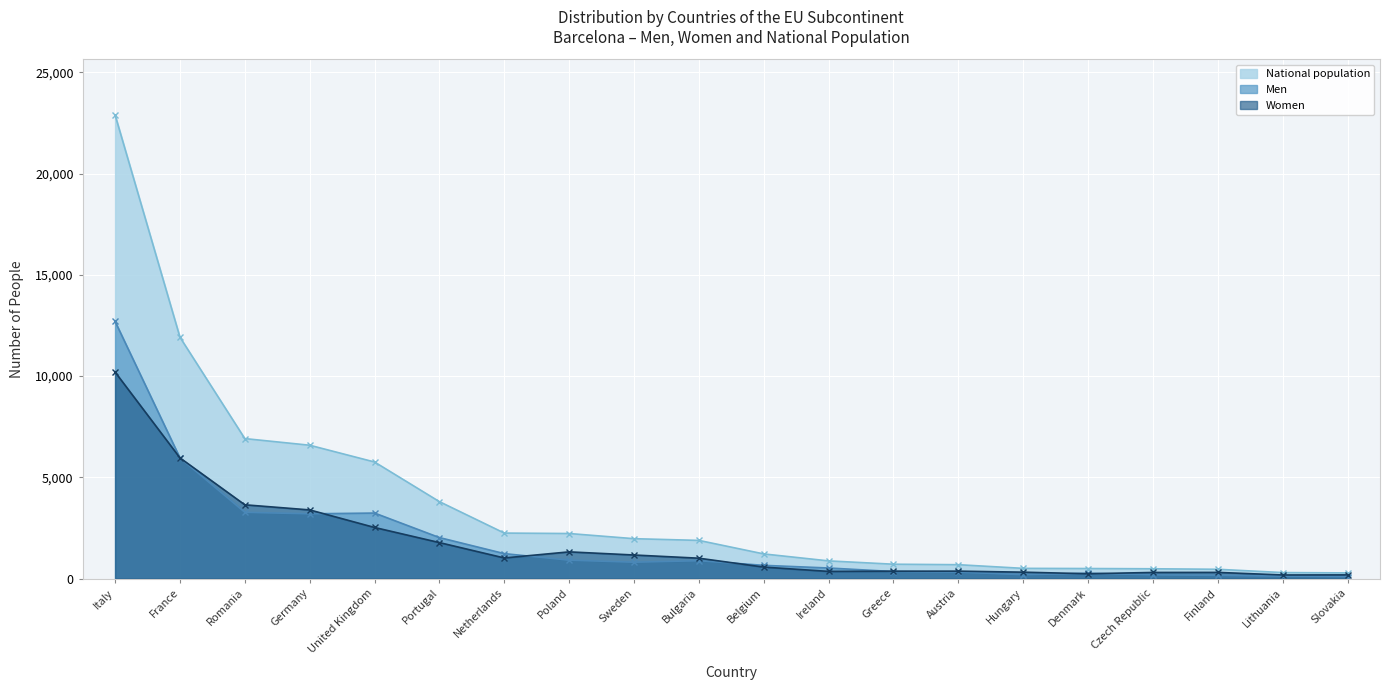

Is it true that Women equals 264 at Lithuania?

False